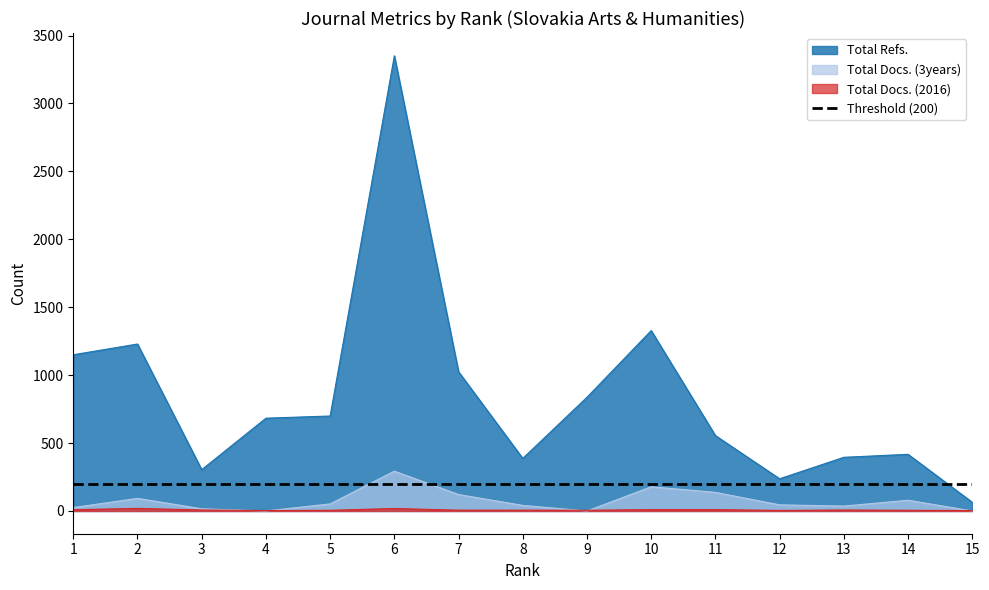

At which label does Total Docs. (3years) reach its minimum?

4